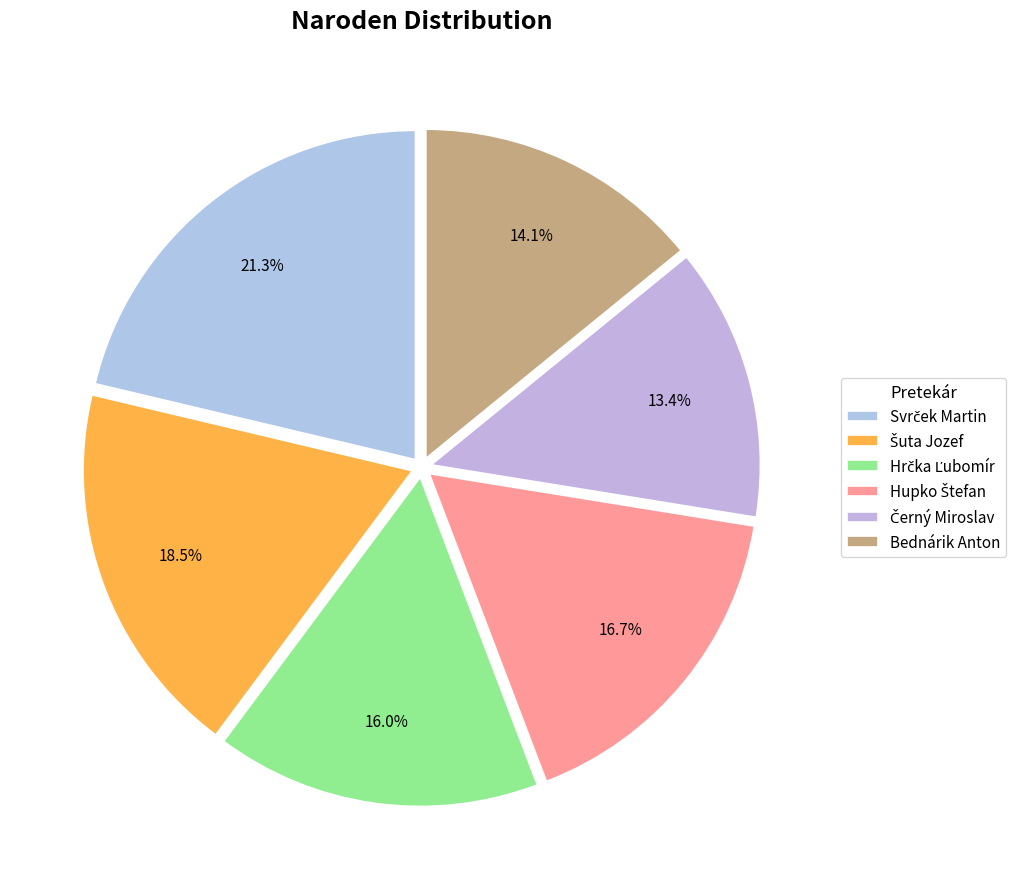

Is there any slice that represents more than half of the pie?

No